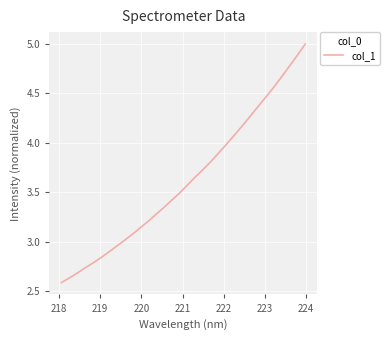

What is the difference between the maximum and minimum values?

2.4